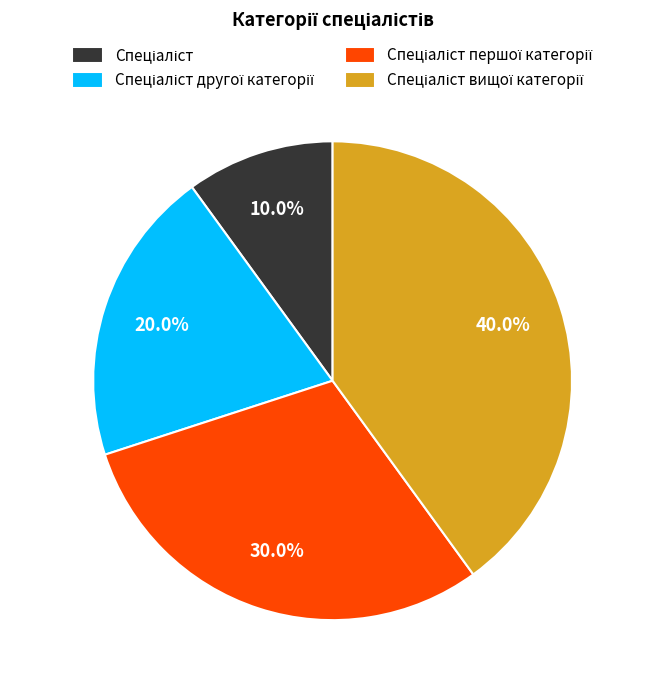

Does any single category account for the majority?

No